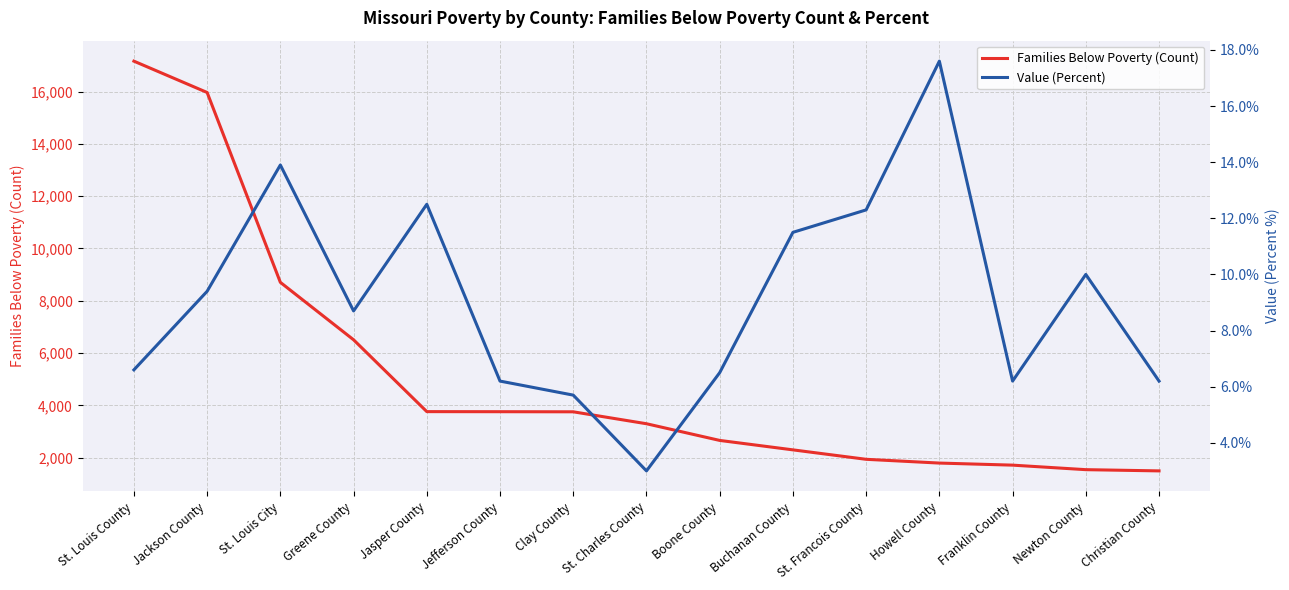

What are all the series names shown in the legend?

Families Below Poverty (Count), Value (Percent)